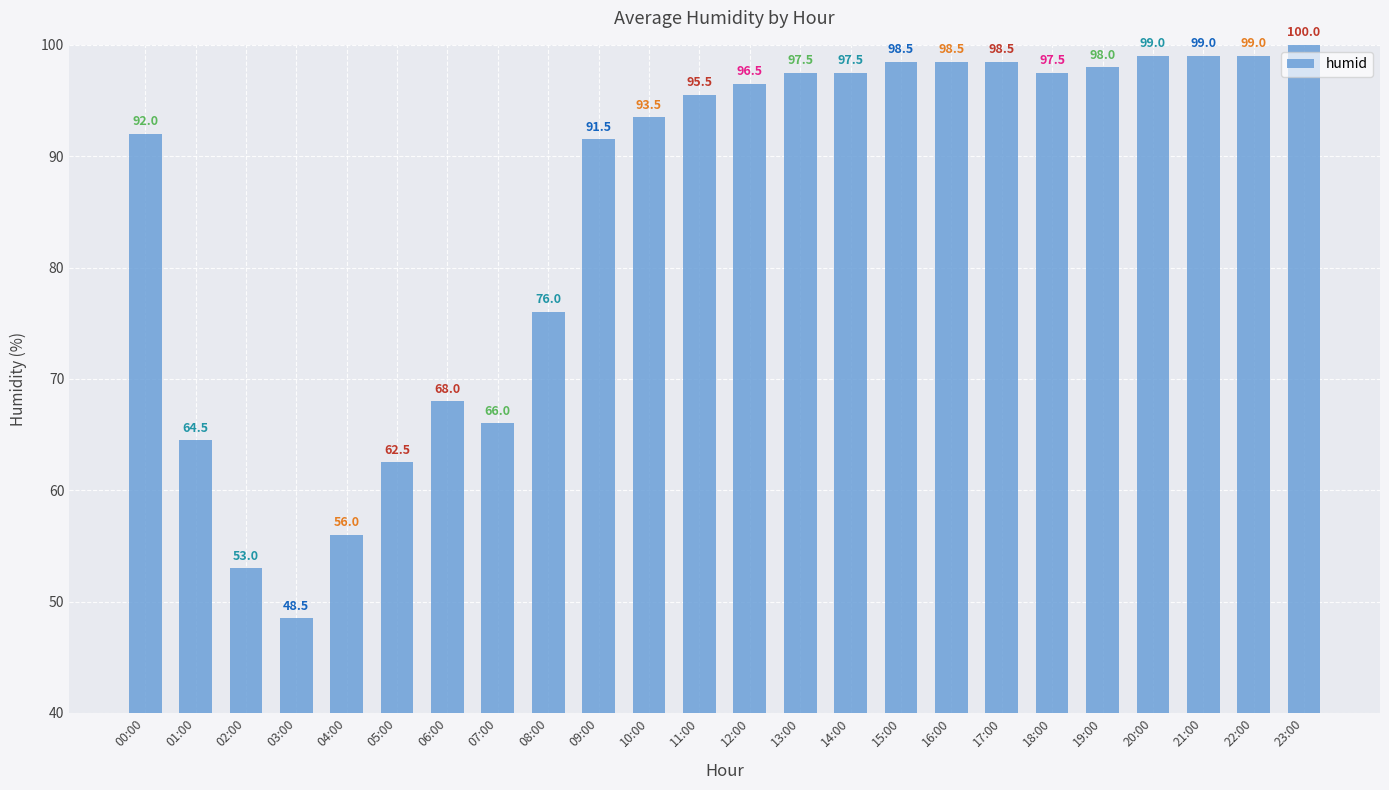

How many values exceed 96?

12